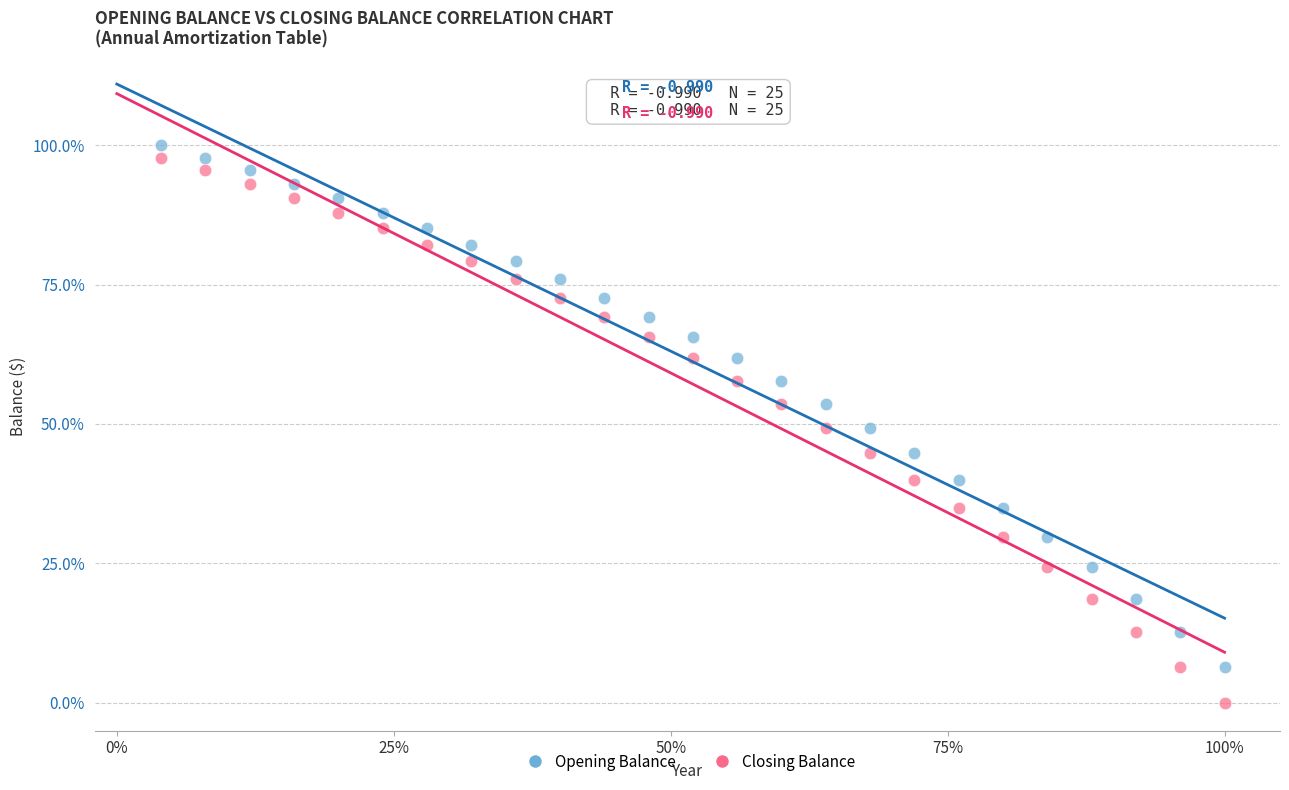

Which series has the largest Y range (max minus min)?

Closing Balance